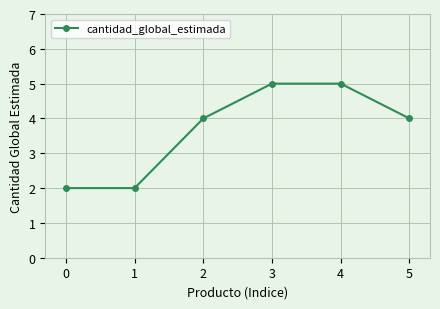

True or false: the data has more than 2 interior local peaks.

False